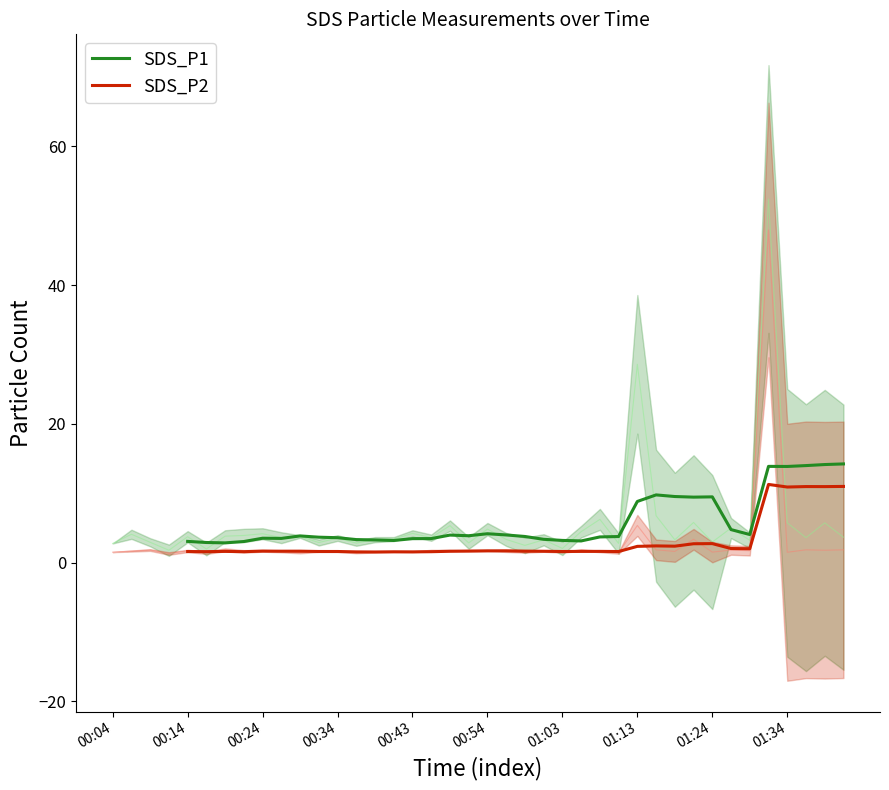

True or false: SDS_P1 and SDS_P2 intersect in this chart.

False